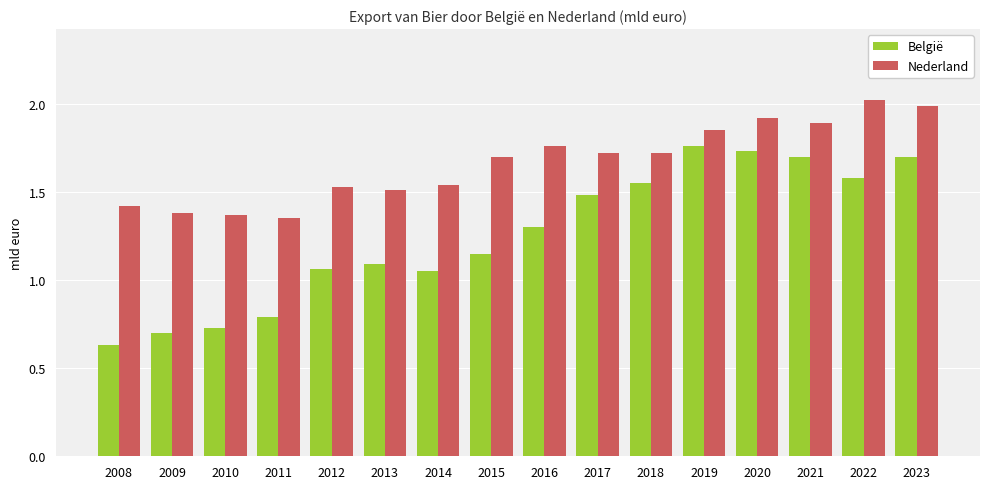

Count the number of categories in the chart.

16